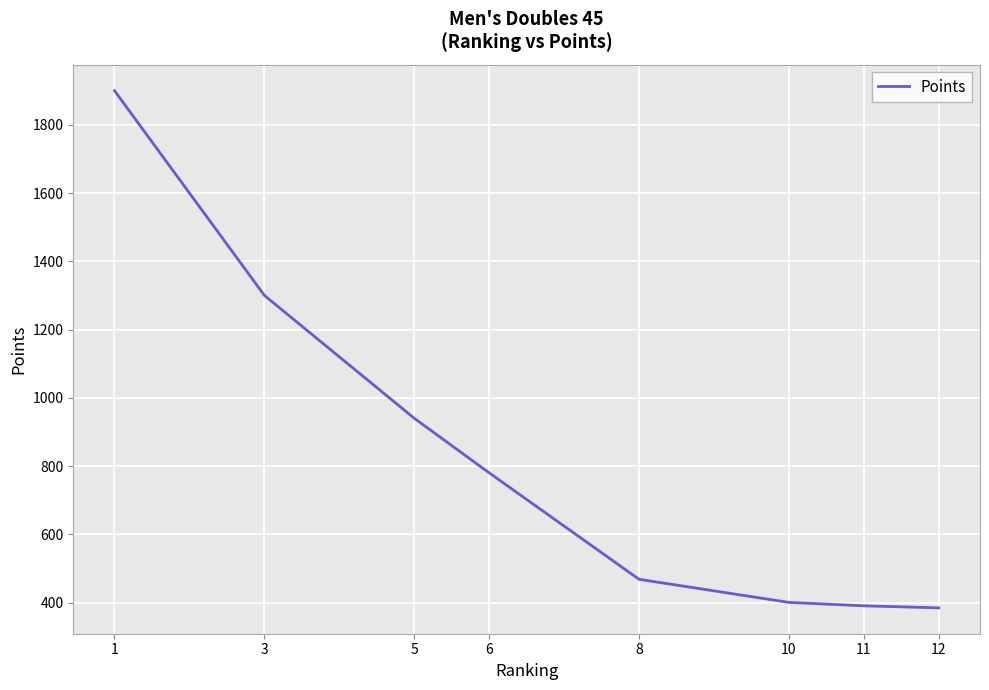

What is the difference between the maximum and minimum values?

1515.7